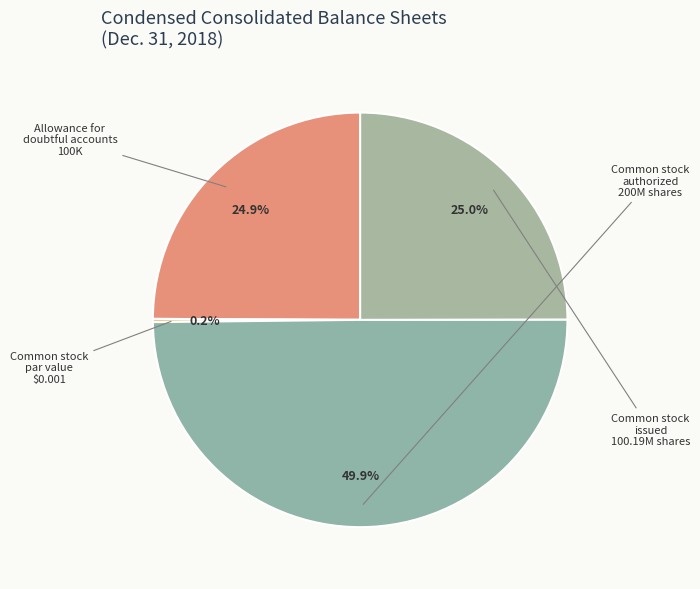

Which slice is the smallest?

Common stock par value